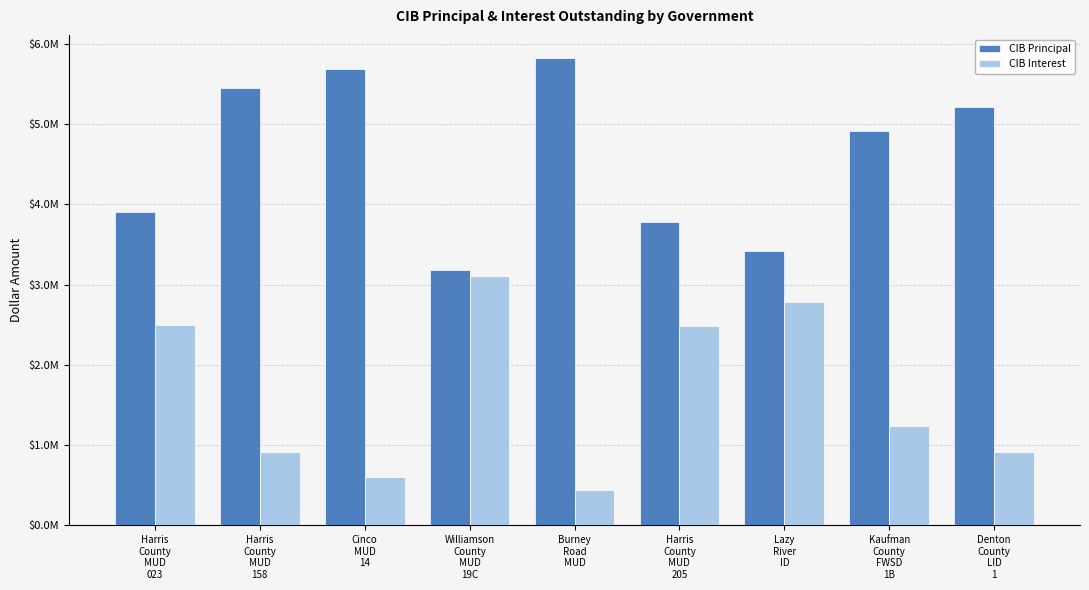

What is the lowest value of the CIB Interest series?

440575.0